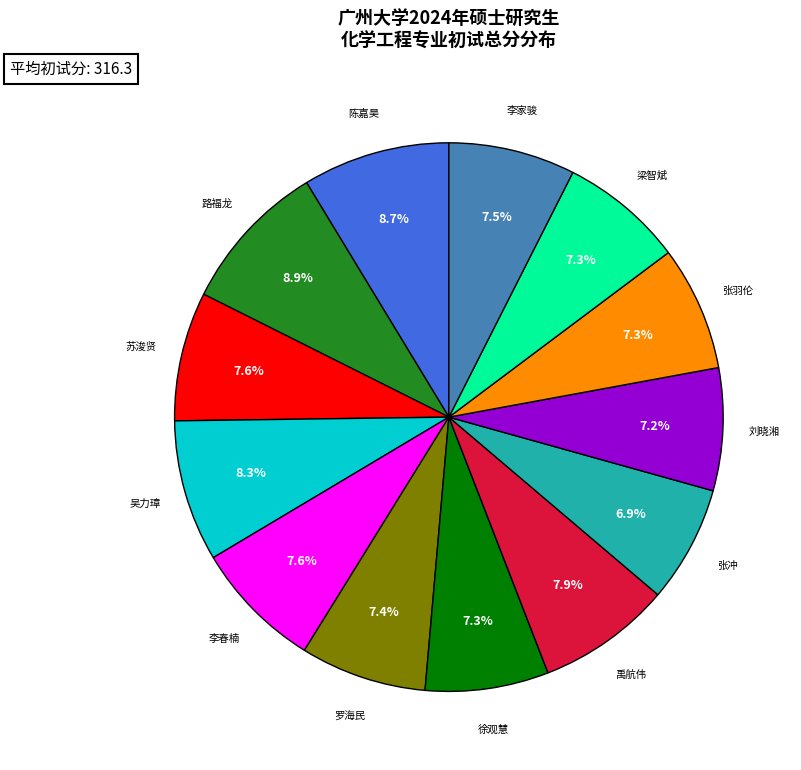

Which has a higher value, 禹航伟 or 陈嘉昊?

陈嘉昊